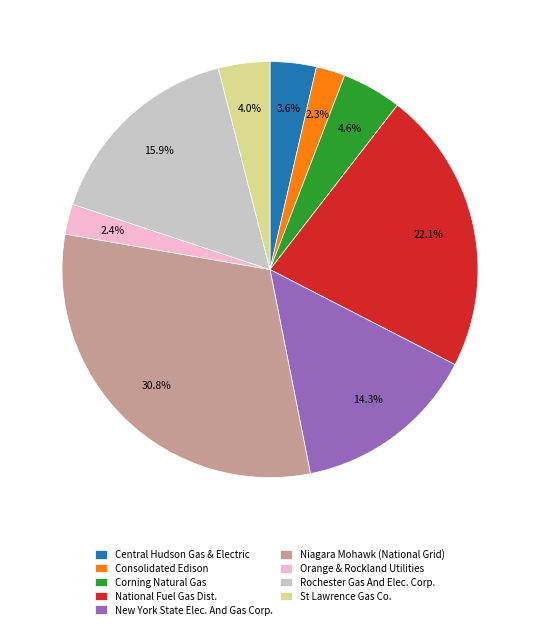

True or false: Rochester Gas And Elec. Corp. accounts for 8% of the total.

False